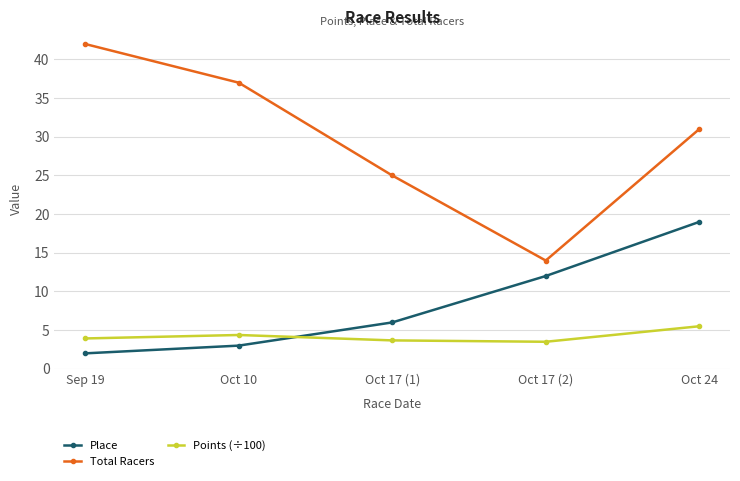

What is the label of the 2nd point from the right?

Oct 17 (2)